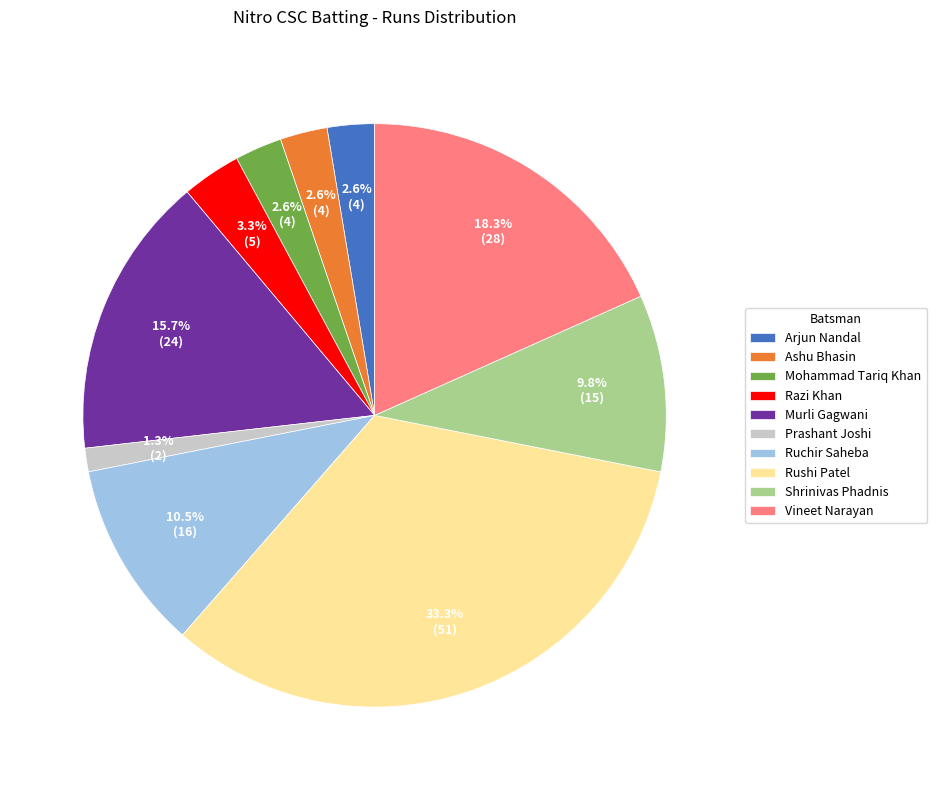

True or false: Ruchir Saheba accounts for 5% of the total.

False